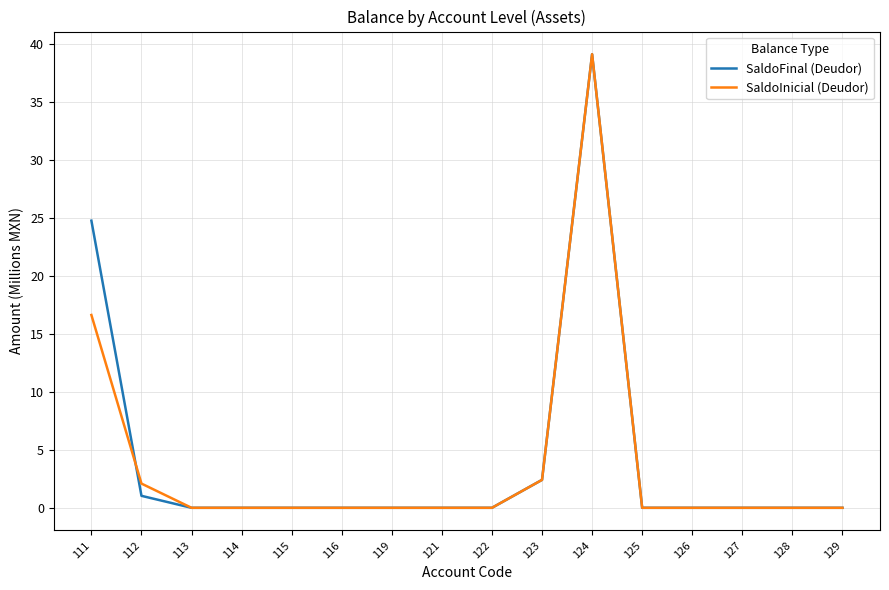

At how many categories does at least one series exceed 24?

2